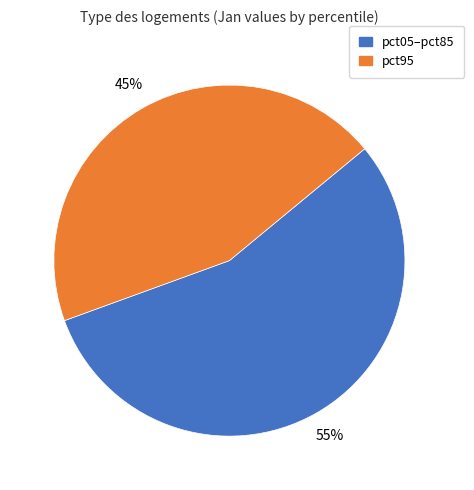

To the nearest percent, what is the average slice percentage?

50%